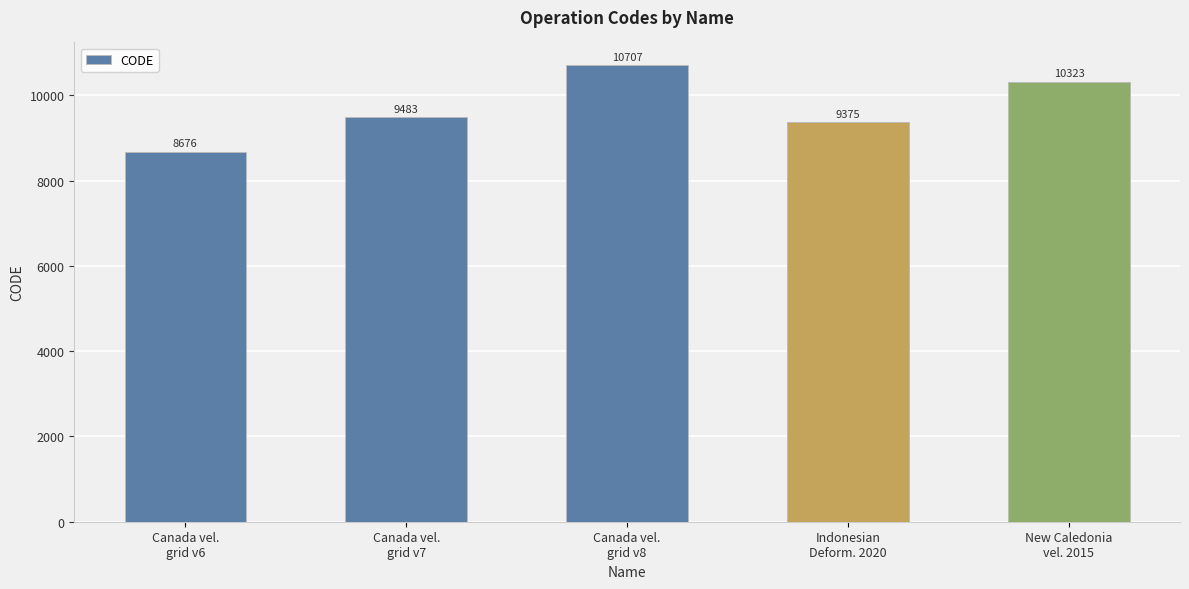

What is the label of the 5th bar from the left?

New Caledonia
vel. 2015